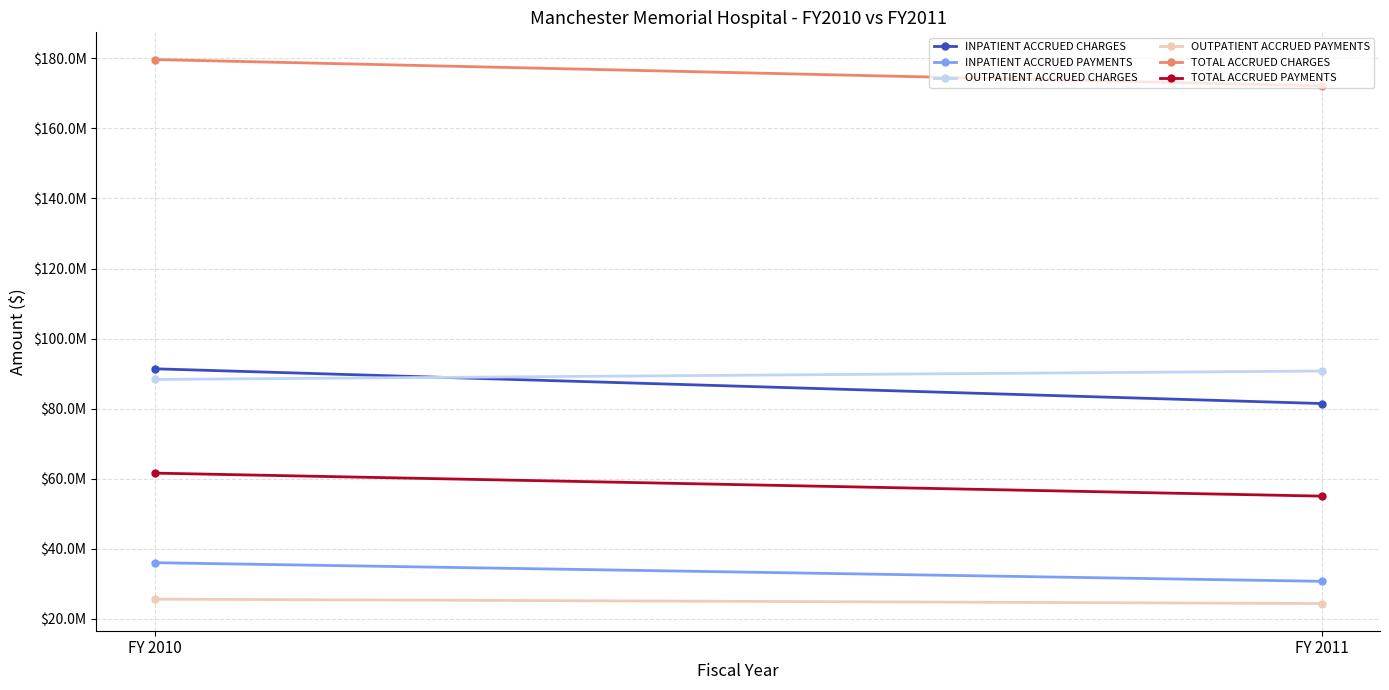

Reading left to right, transcribe all the data shown in this chart.

INPATIENT ACCRUED CHARGES: 91363204	81439769
INPATIENT ACCRUED PAYMENTS: 35991274	30670179
OUTPATIENT ACCRUED CHARGES: 88314303	90726985
OUTPATIENT ACCRUED PAYMENTS: 25579933	24331083
TOTAL ACCRUED CHARGES: 179677507	172166754
TOTAL ACCRUED PAYMENTS: 61571207	55001262